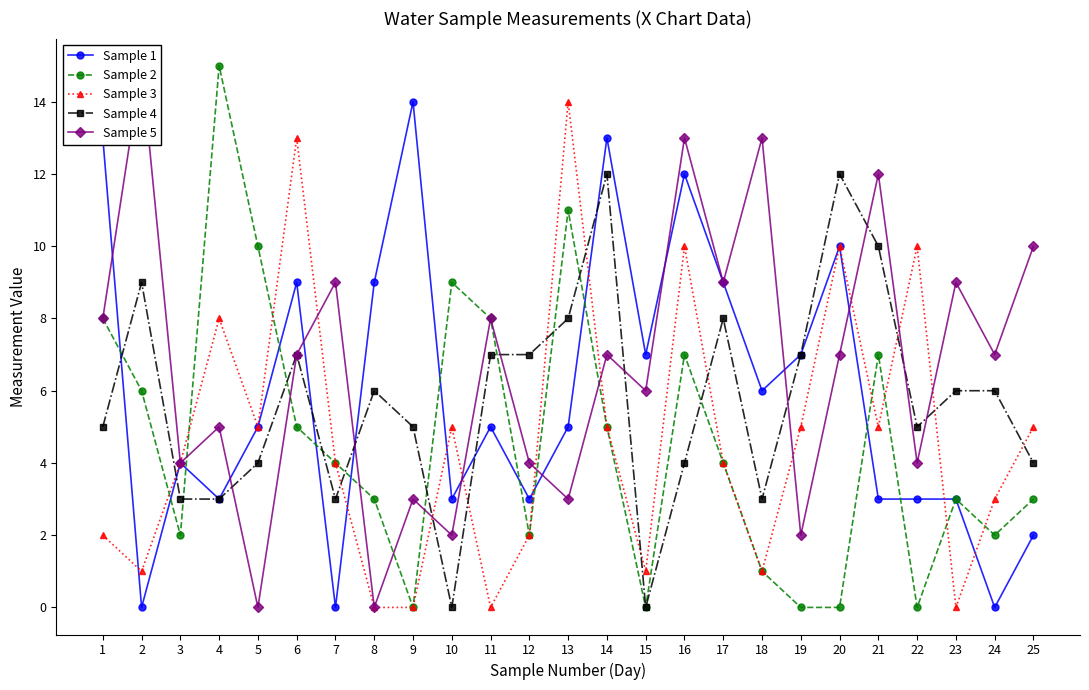

Does the chart have visible grid lines?

No